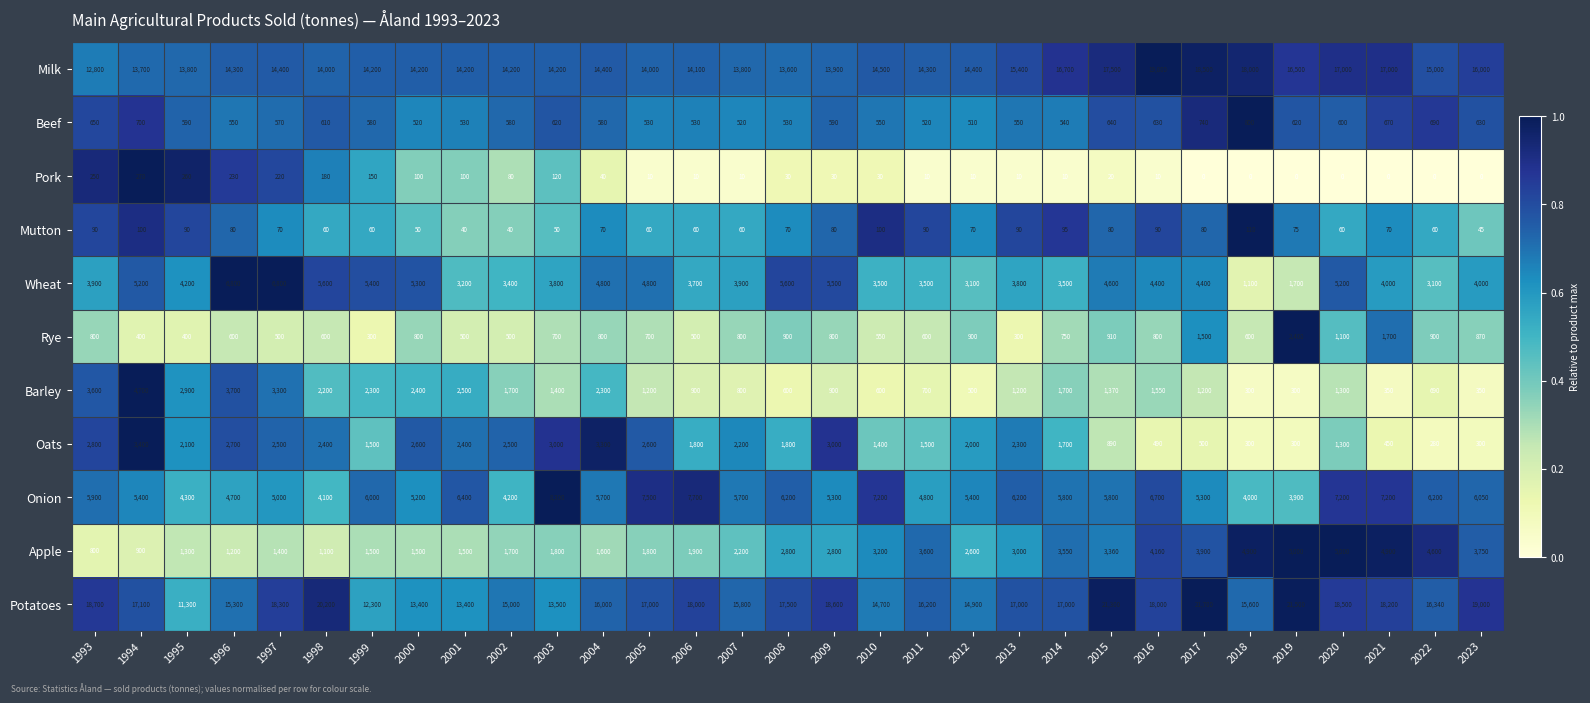

What is the difference between the second highest and second lowest values in the Onion series?

3700